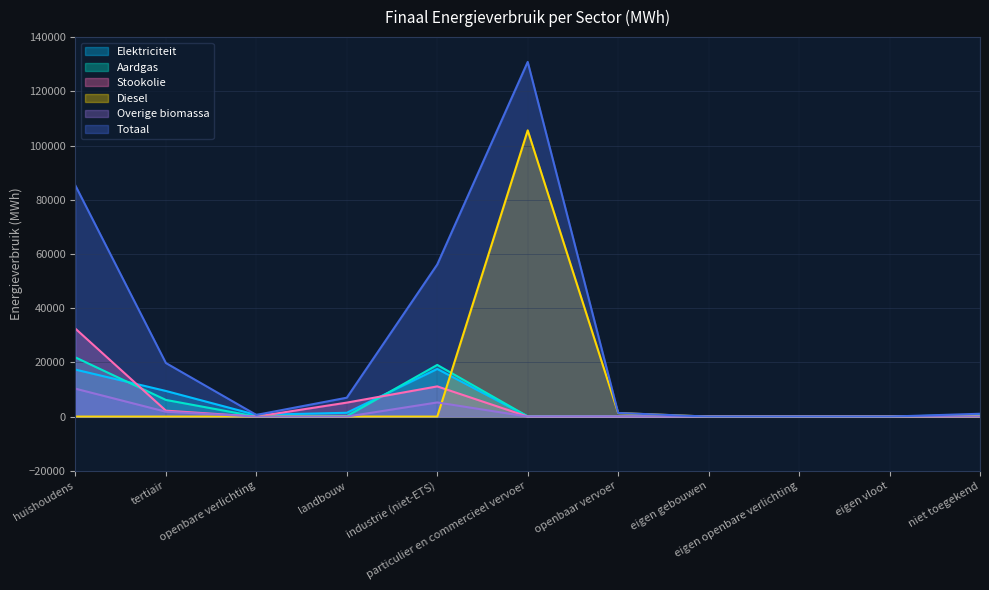

What are all the series names shown in the legend?

Elektriciteit, Aardgas, Stookolie, Diesel, Overige biomassa, Totaal